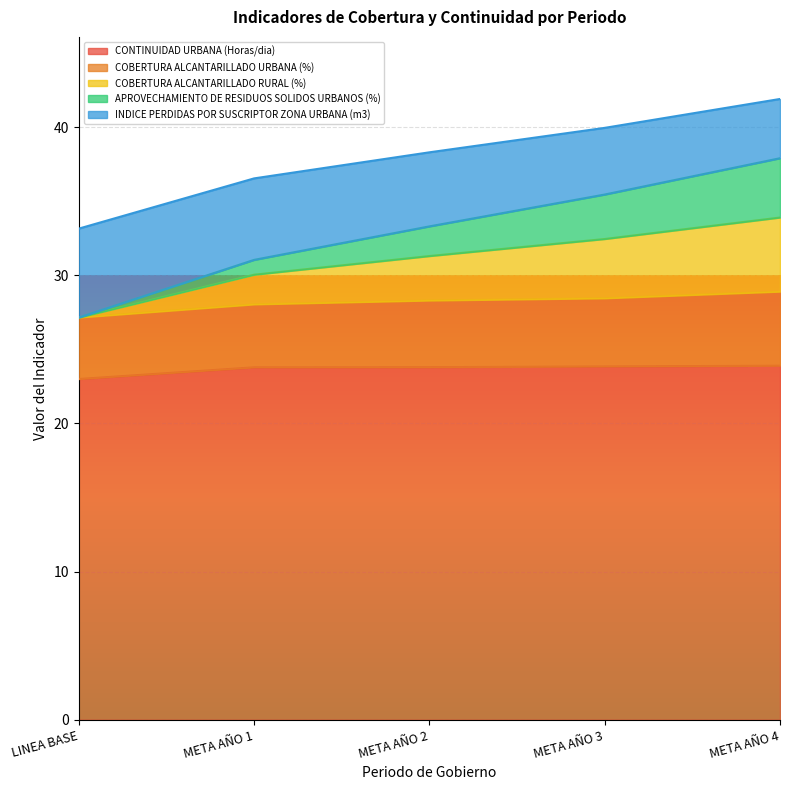

At which category does the chart reach its minimum across all series?

LINEA BASE